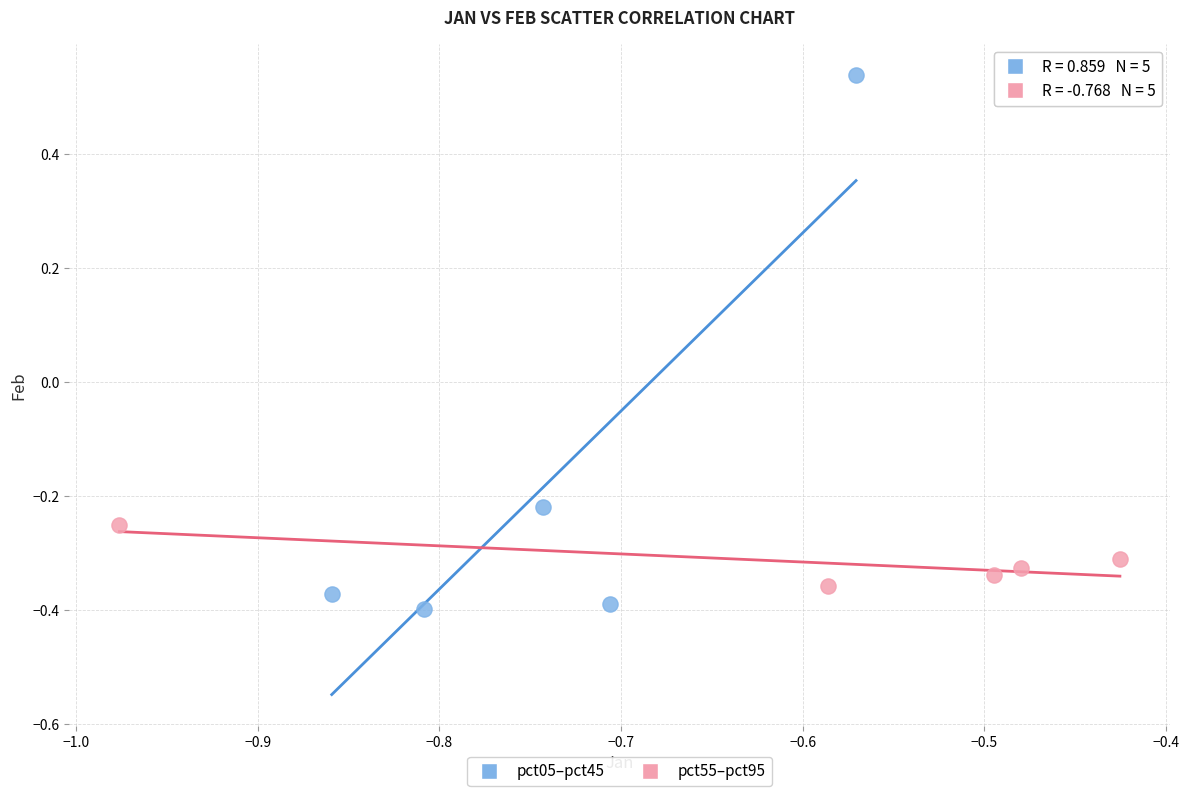

Which series has the widest spread of Y values?

pct05–pct45